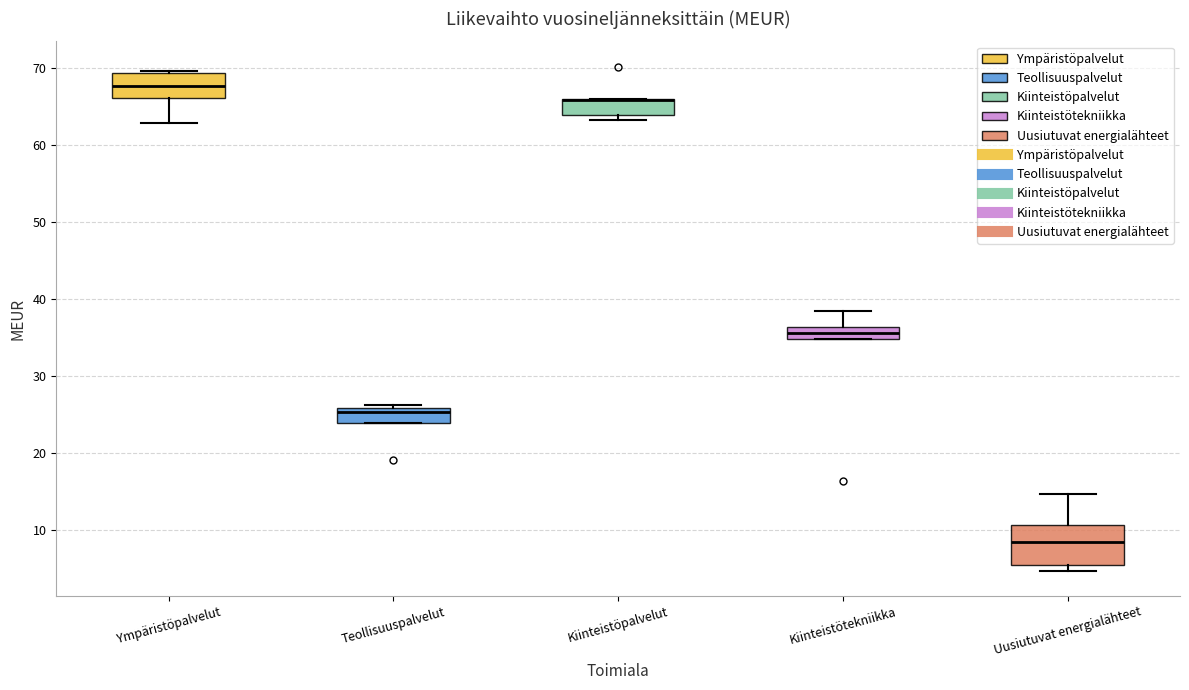

Reading left to right, transcribe this box plot: for each box, give where its median line is, the range the box spans, and where its two whiskers end, as read against the y-axis. The values are not printed on the chart, so give them approximately, as read against the axis.

Ympäristöpalvelut: median 68, box 66 to 69, whiskers 63 to 70
Teollisuuspalvelut: median 25, box 24 to 26, whiskers 24 to 26 (just above the box's upper edge)
Kiinteistöpalvelut: median 66 (drawn on the box's upper edge), box 64 to 66, whiskers 63 to 66
Kiinteistötekniikka: median 36 (inside the box), box 35 to 36, whiskers 35 to 38
Uusiutuvat energialähteet: median 8, box 5 to 11, whiskers 5 (just below the box's lower edge) to 15